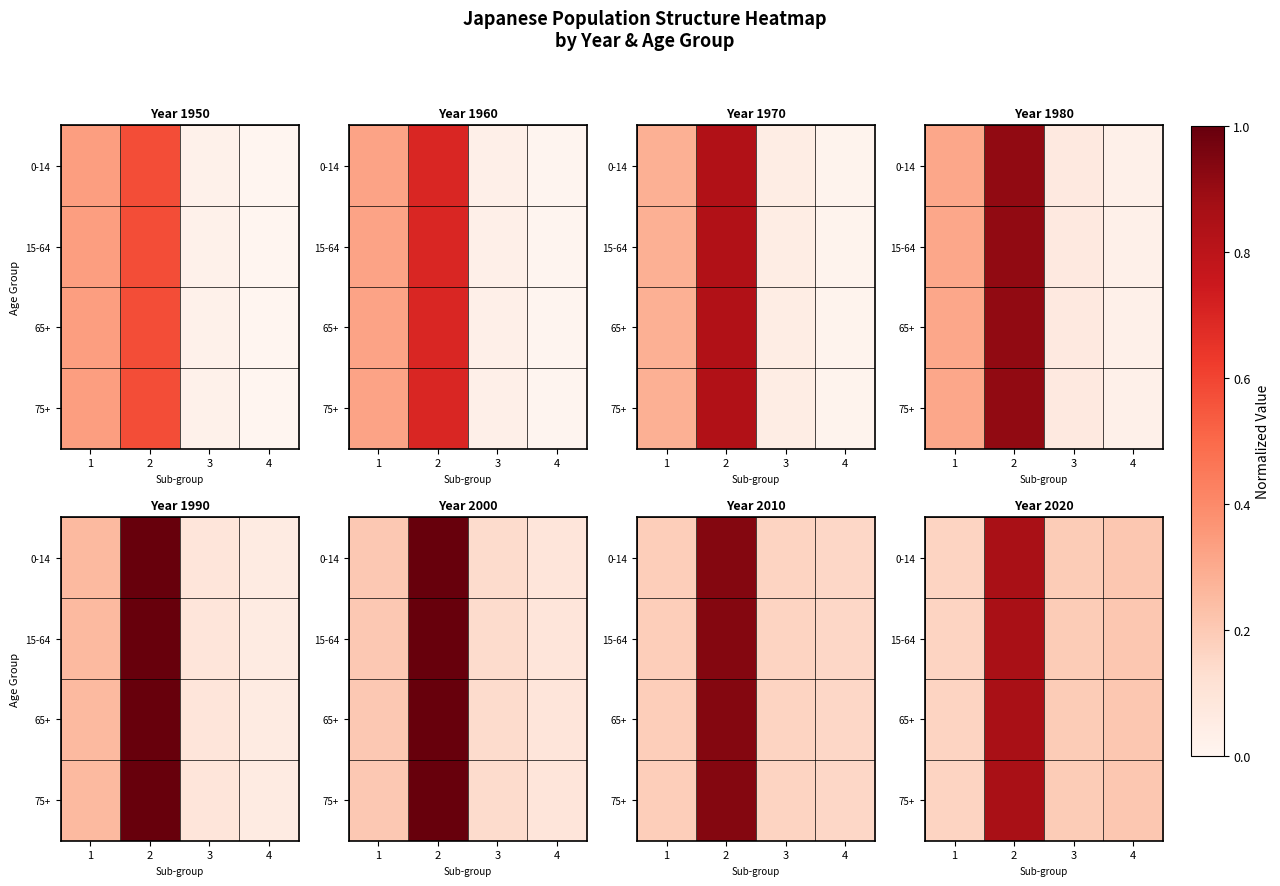

The 0-14 series shows 0.2 at 4. True or false?

True